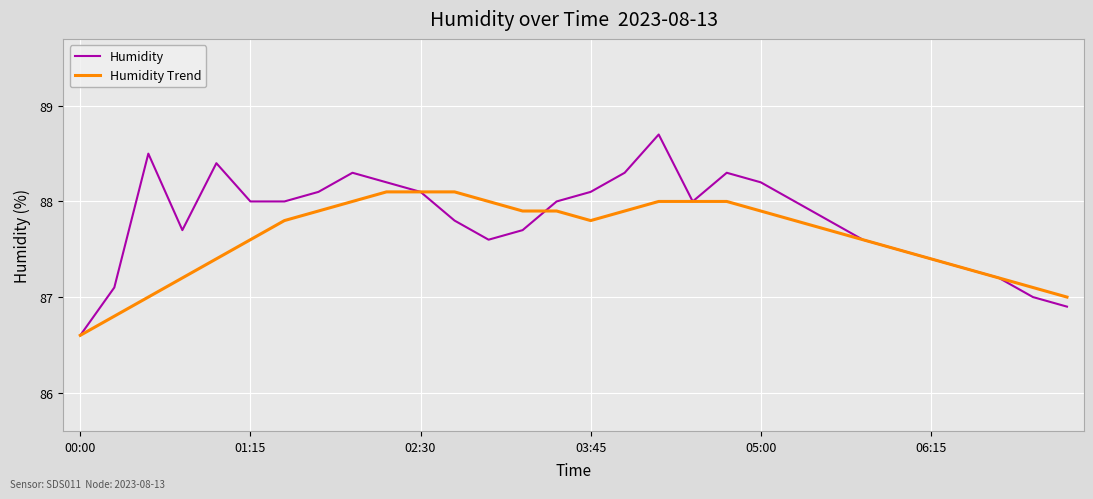

Does the chart display data point markers on the line(s)?

No